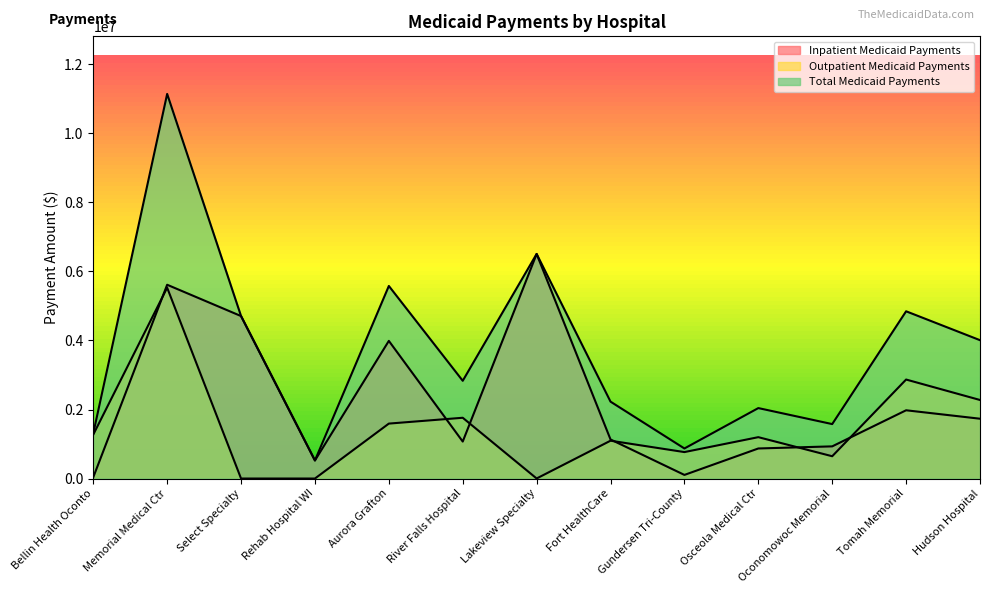

Count the number of categories in the chart.

13